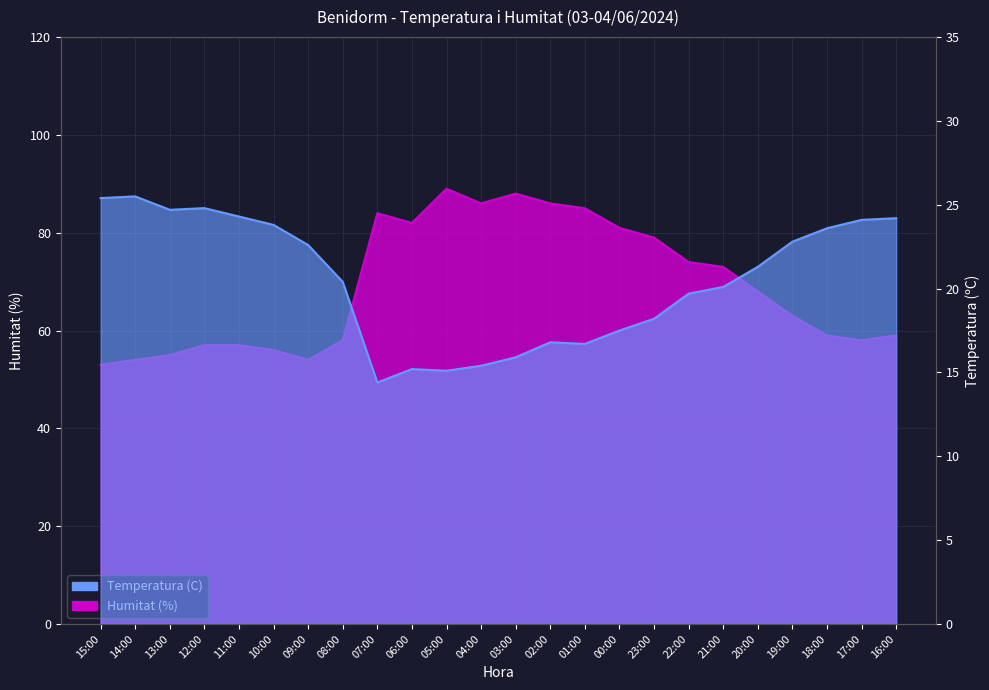

What is the label of the 4th point from the left?

12:00